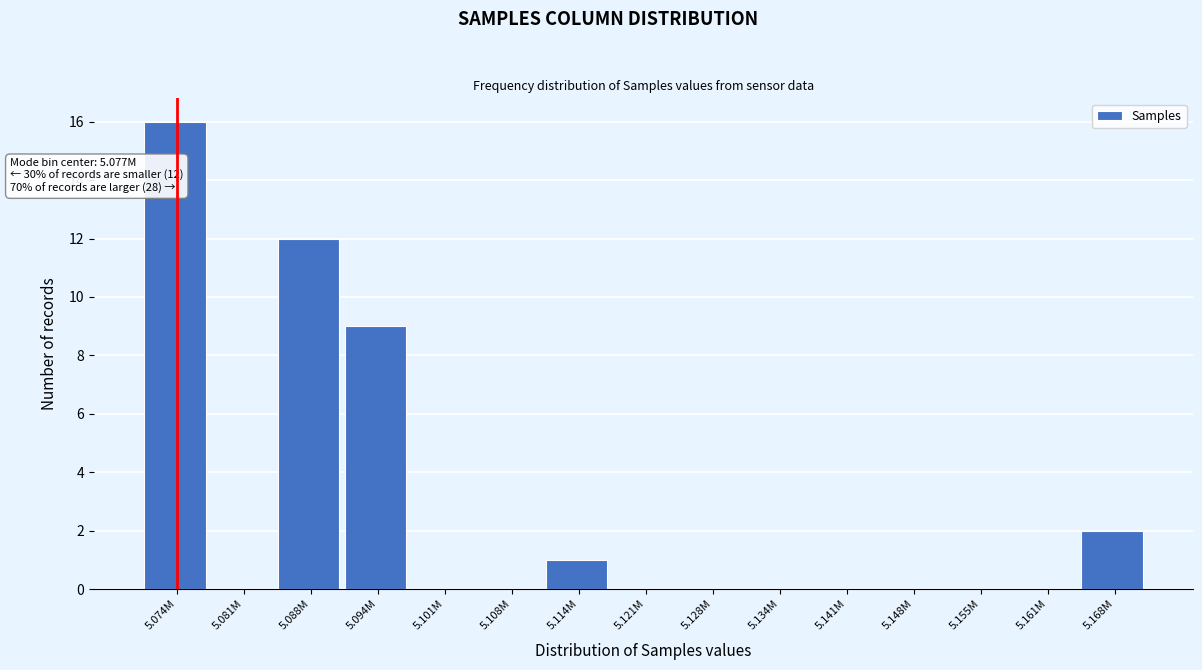

Reading left to right, extract all data points from this chart.

5.074M=16	5.081M=0	5.088M=12	5.094M=9	5.101M=0	5.108M=0	5.114M=1	5.121M=0	5.128M=0	5.134M=0	5.141M=0	5.148M=0	5.155M=0	5.161M=0	5.168M=2